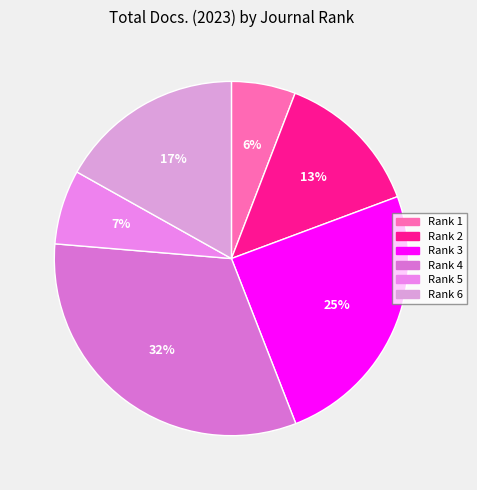

What percentage is the Rank 4 slice, to the nearest percent?

32%